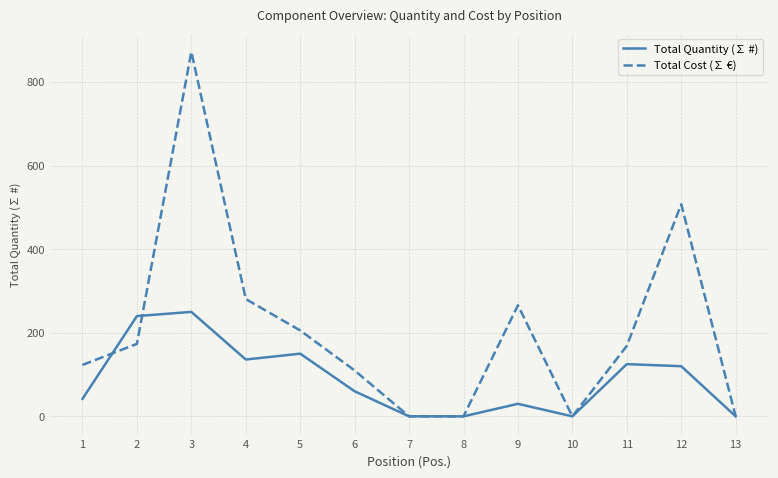

The value of Total Quantity (∑ #) at 3 is 250.0. True or false?

True